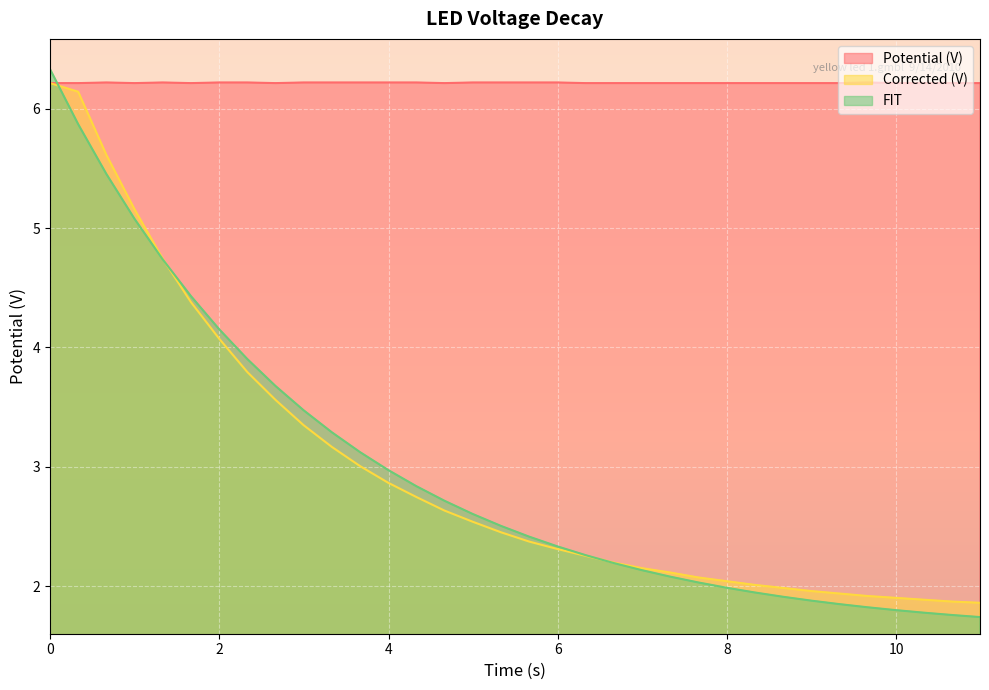

True or false: FIT has a value of 3.3 at 0.6659999999999999.

False